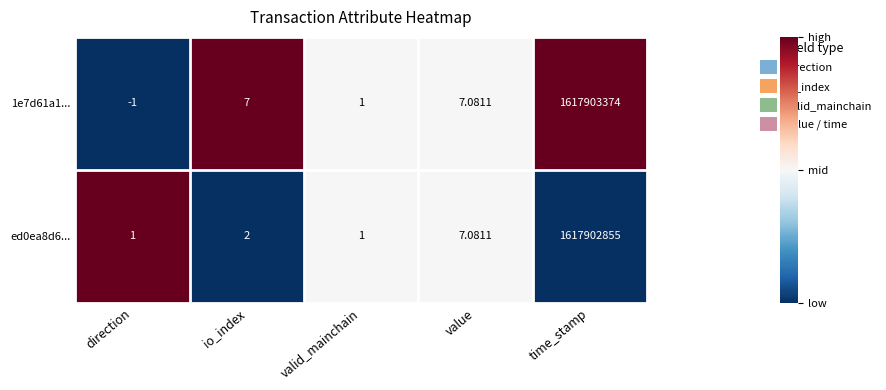

List the labels in order of 1e7d61a1... value, smallest first.

direction, valid_mainchain, io_index, value, time_stamp